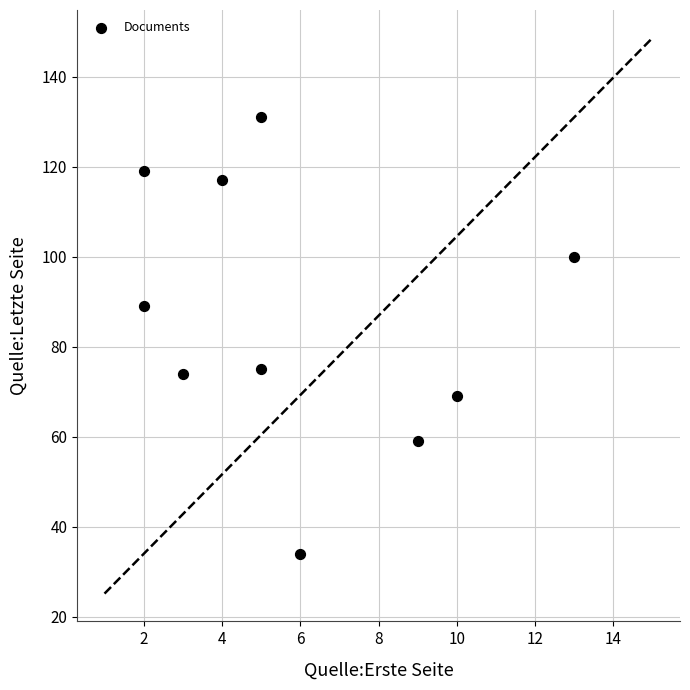

What is the range of X values (max minus min)?

11